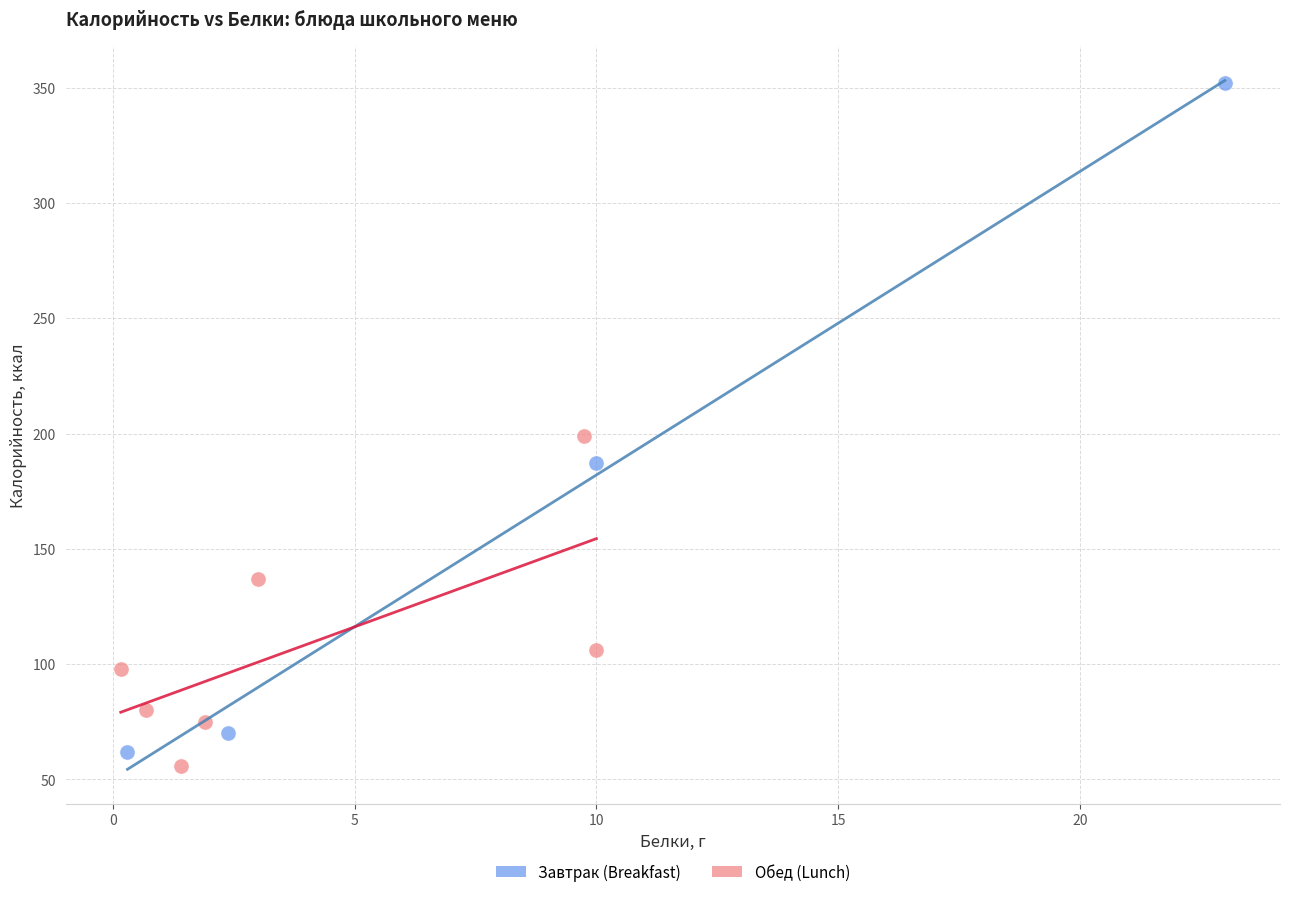

Which series has the widest spread of Y values?

Завтрак (Breakfast)